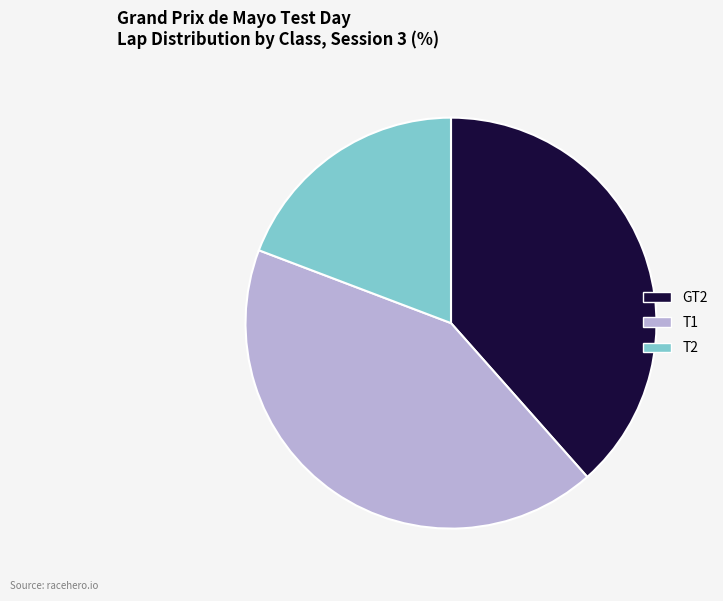

Is the sum of GT2 and T2 greater than half?

Yes